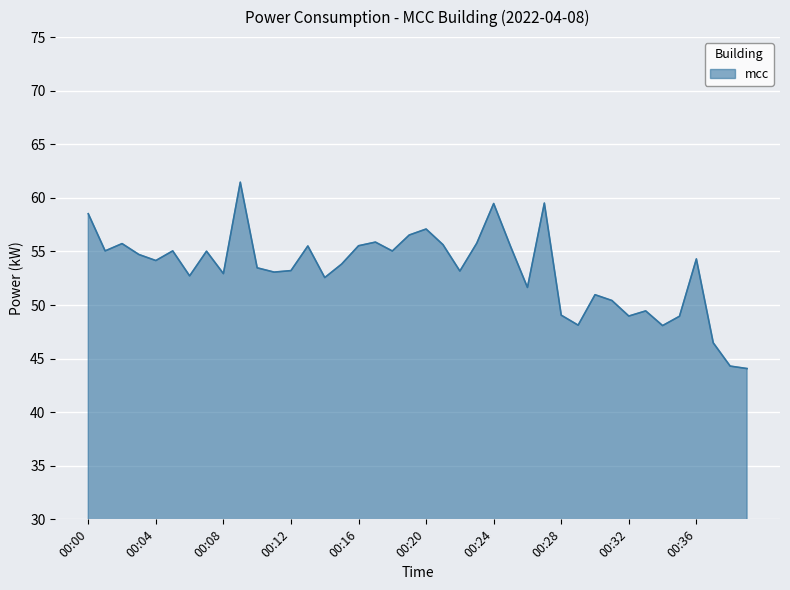

What is the greatest value displayed?

61.5